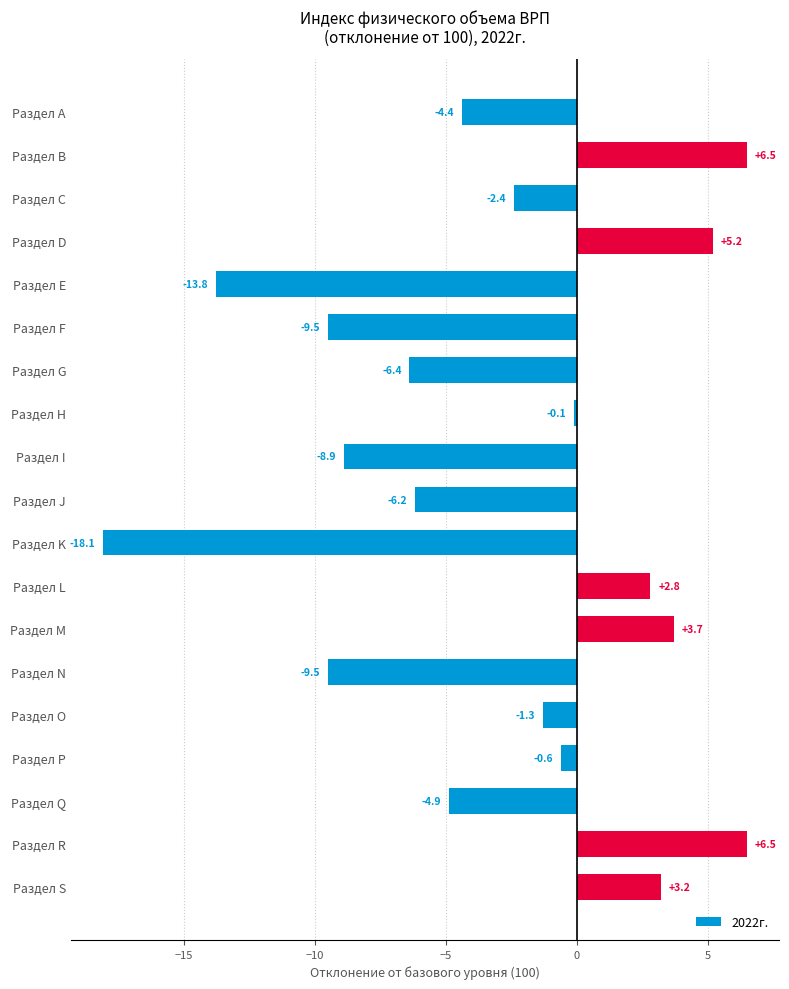

What is the sum of all values?

-58.2